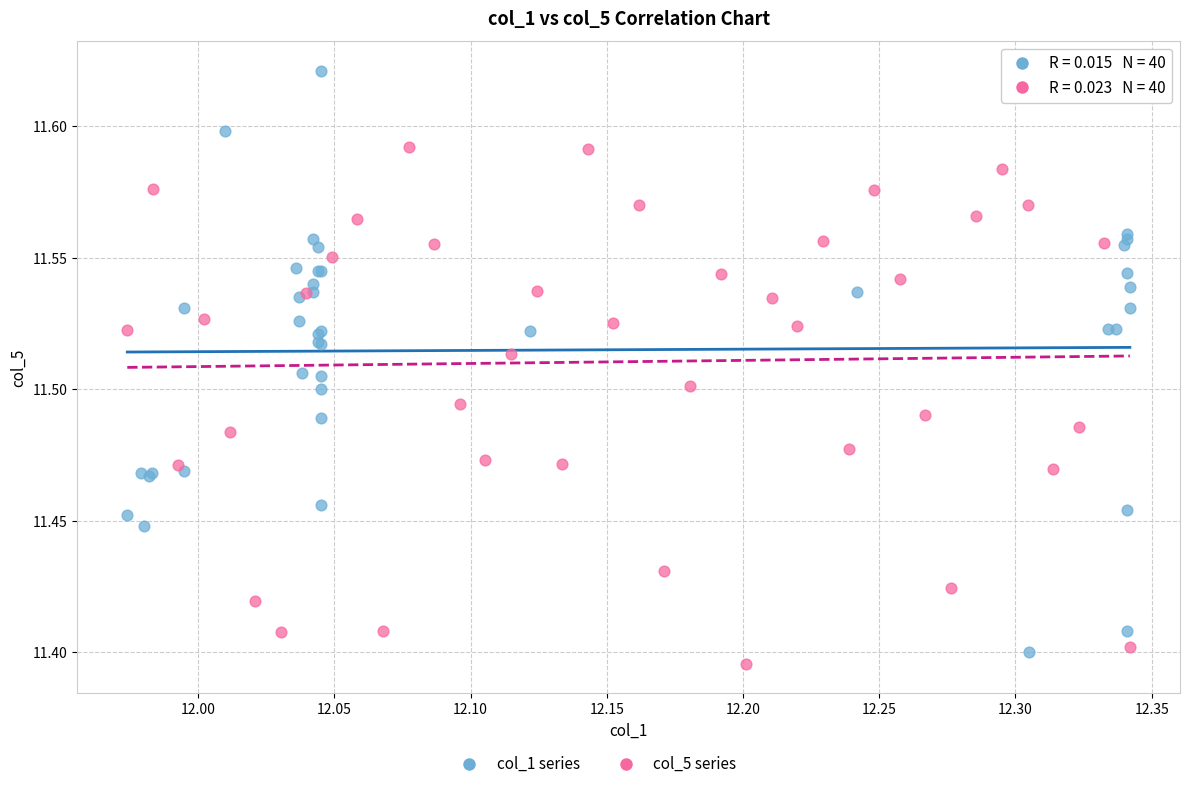

Which series reaches the maximum Y coordinate?

col_1 series